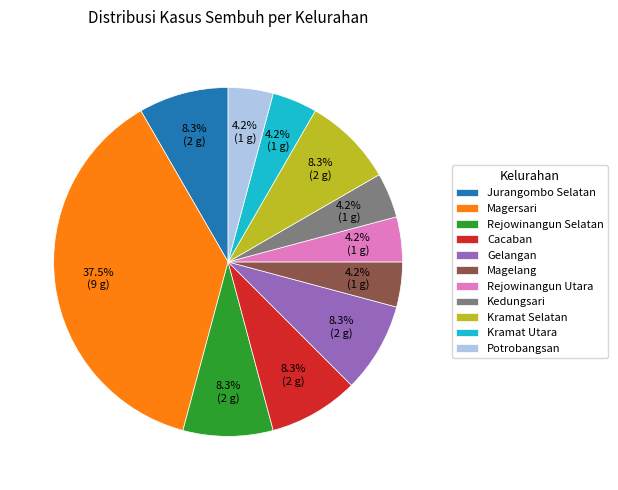

Between Rejowinangun Selatan and Kramat Utara, which is larger?

Rejowinangun Selatan